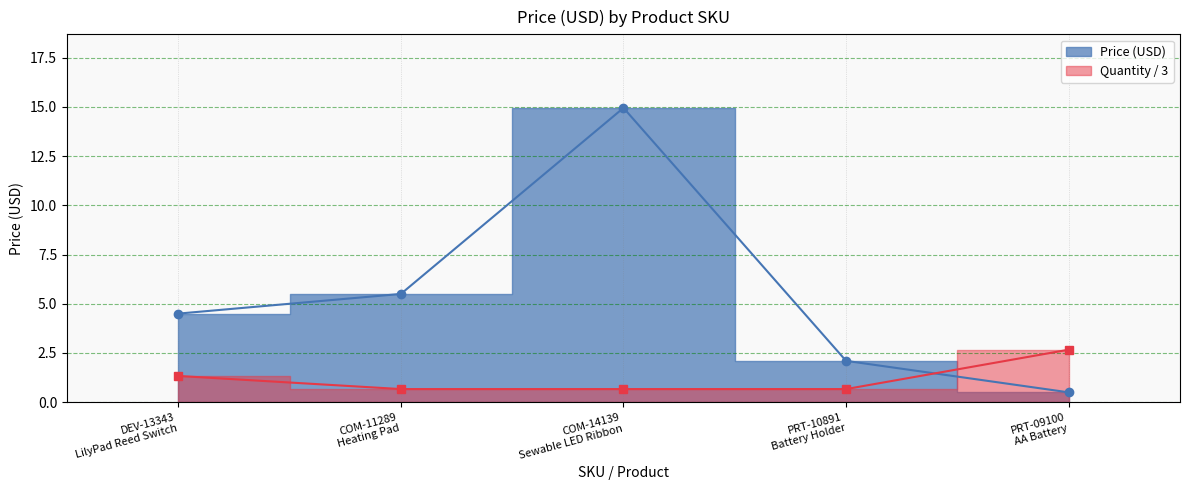

Which label corresponds to the largest value in the chart?

COM-14139
Sewable LED Ribbon